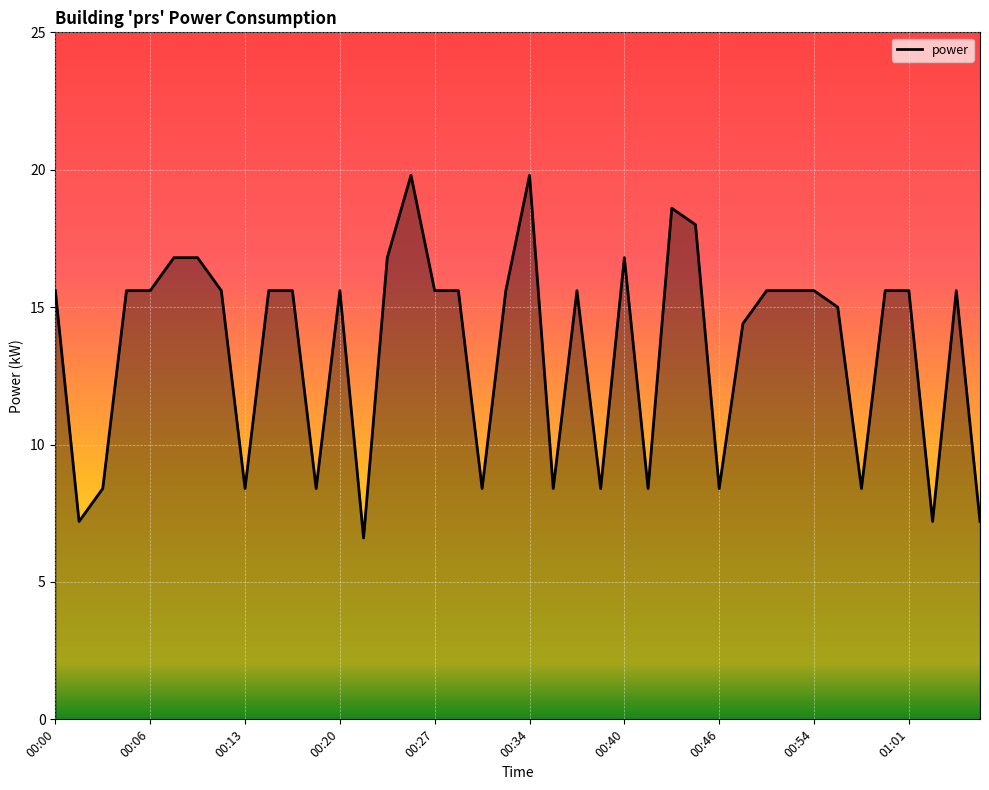

What is the smallest value displayed?

6.6